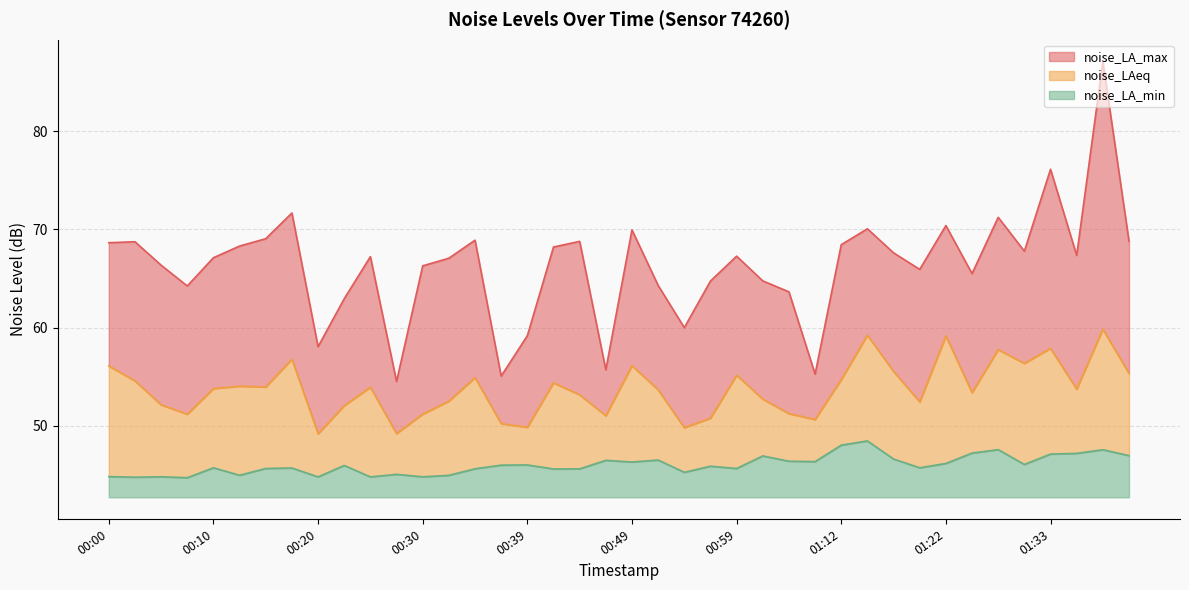

At 01:12, list the series in order from smallest to largest.

noise_LA_min, noise_LAeq, noise_LA_max